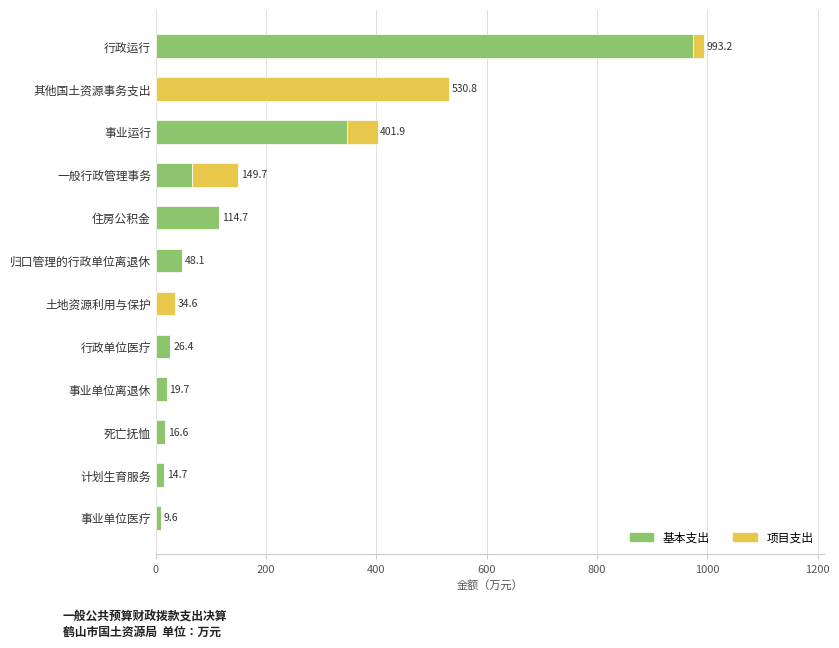

True or false: 基本支出 has a value of 16.6 at 死亡抚恤.

True